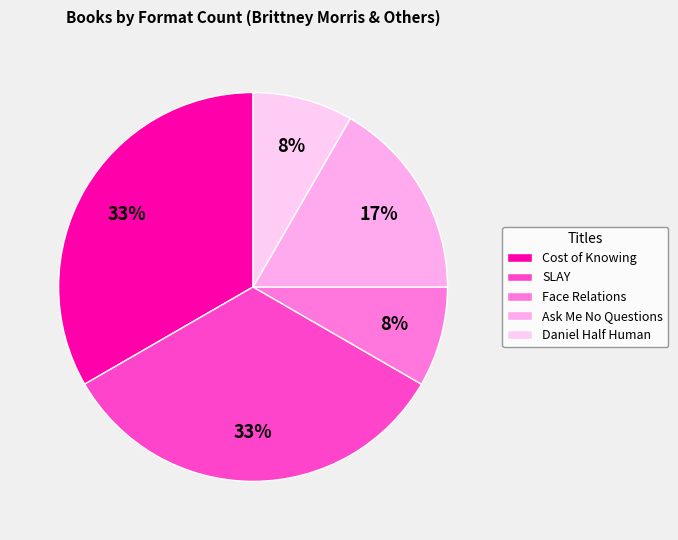

Is SLAY the majority of the pie?

No